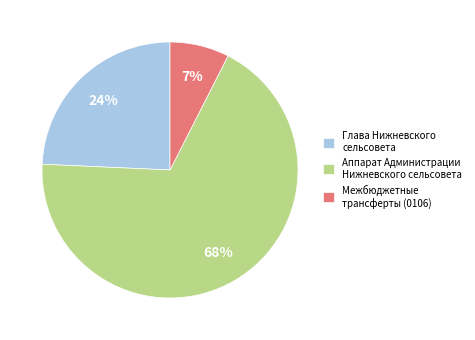

To the nearest percent, what is the average slice percentage?

33%